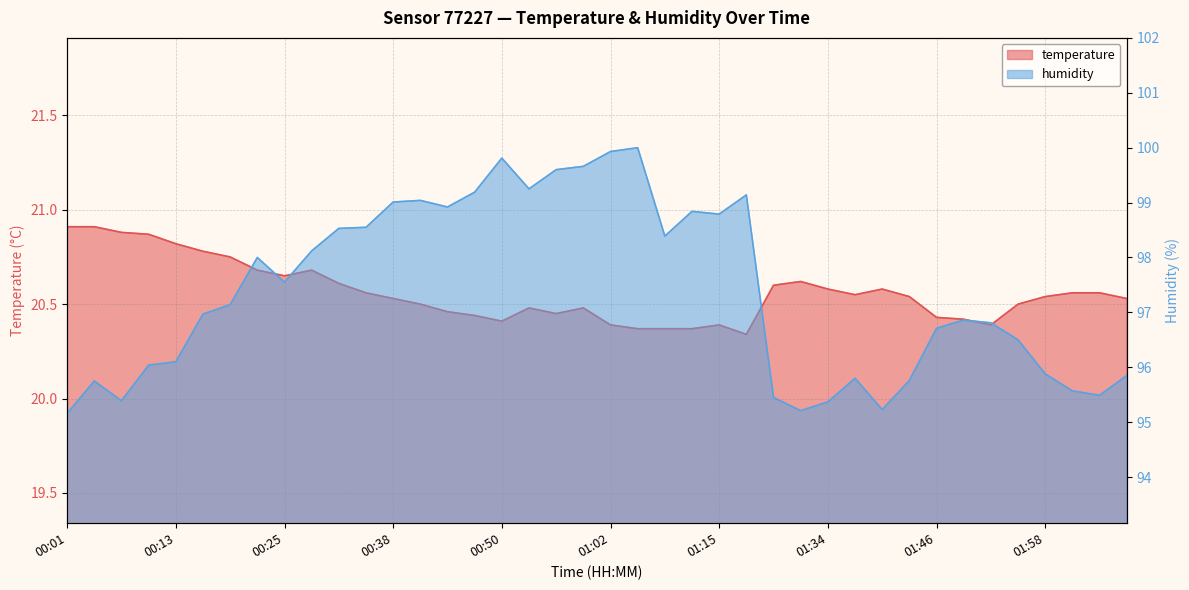

The value of humidity at 01:37 is 95.8. True or false?

True